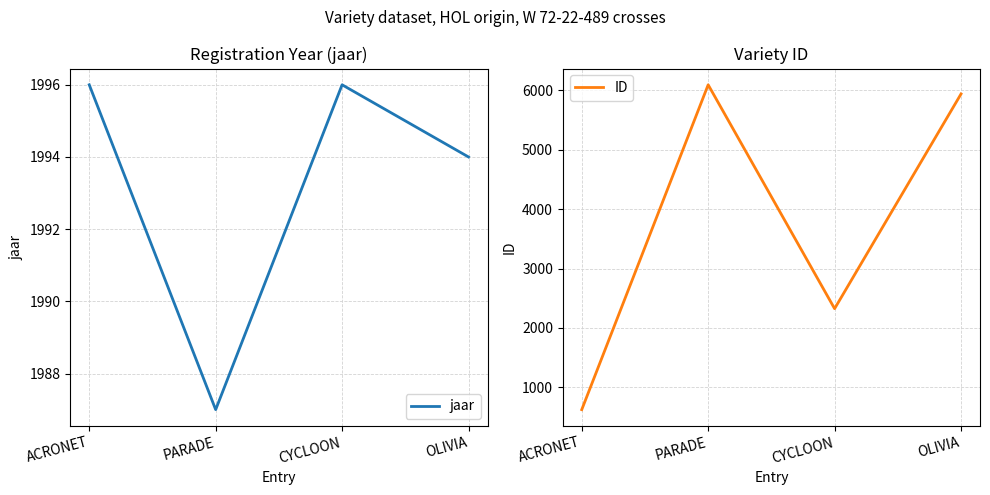

Reading left to right, list all the values displayed in this chart.

jaar: 1996	1987	1996	1994
ID: 624	6093	2324	5939